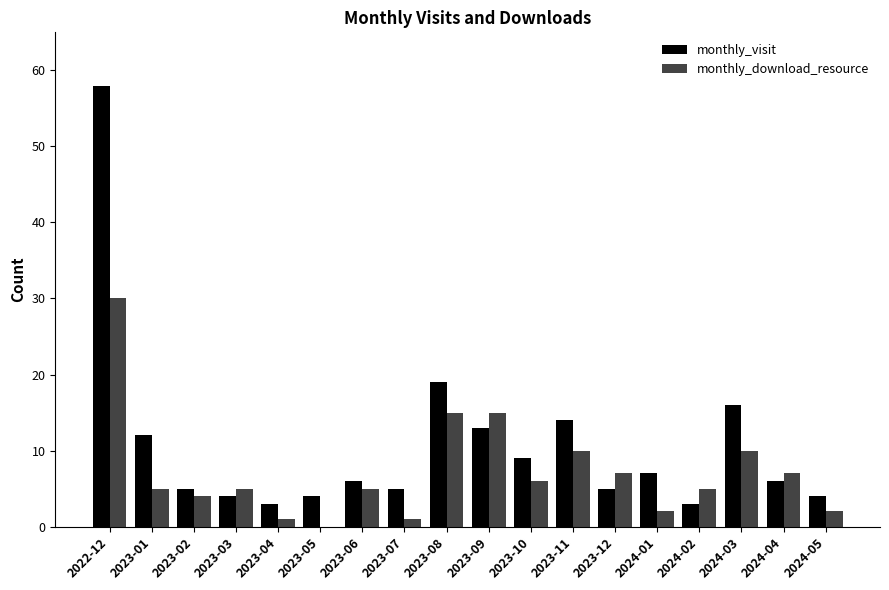

True or false: monthly_visit has a value of 8 at 2023-07.

False